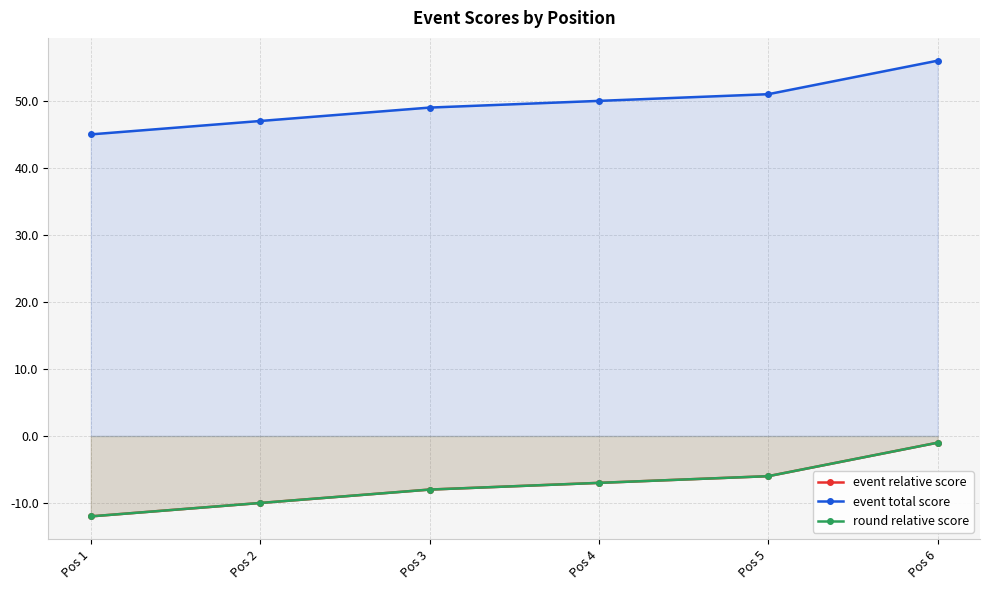

Which series has the largest range (max minus min)?

event relative score